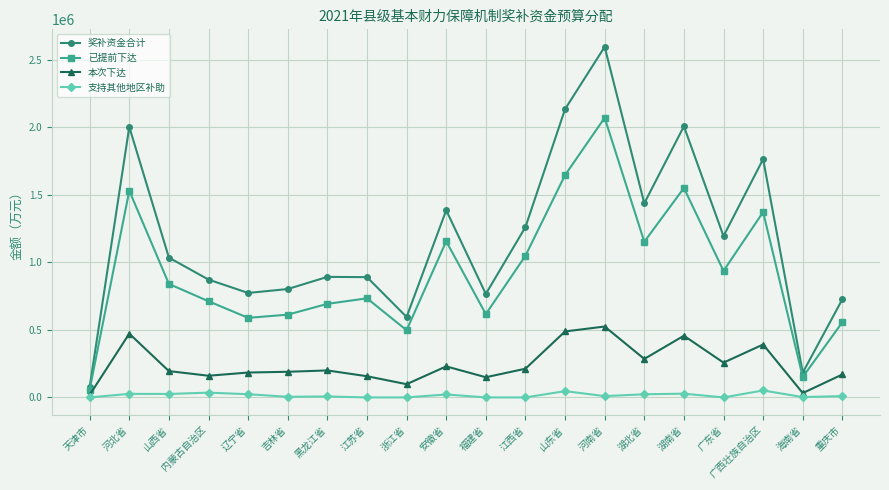

At which category does 已提前下达 reach its first local peak?

河北省